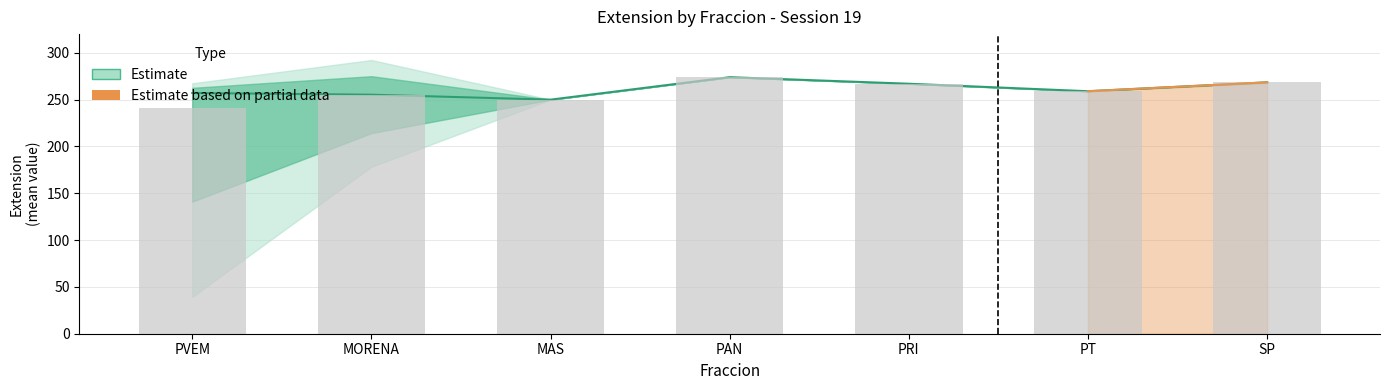

List the labels in order of value, smallest first.

PVEM, MAS, MORENA, PT, PRI, SP, PAN